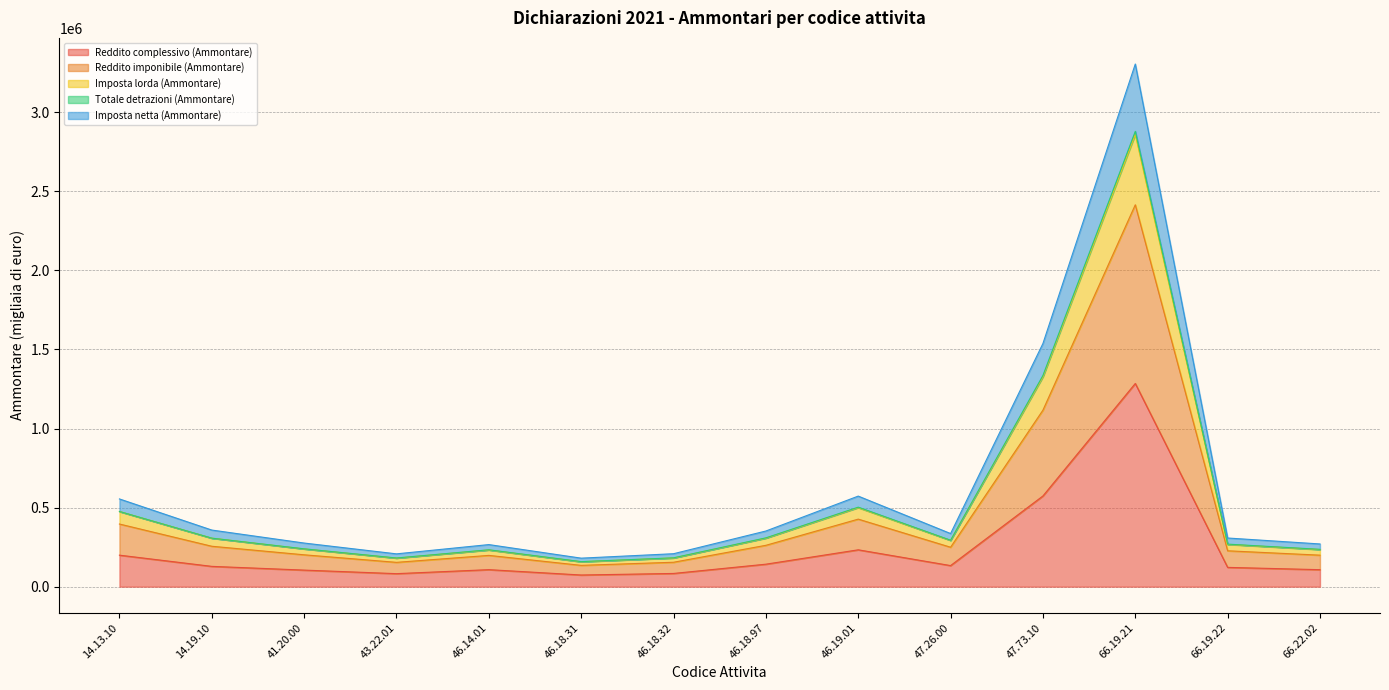

At how many categories does at least one series exceed 1967148?

1